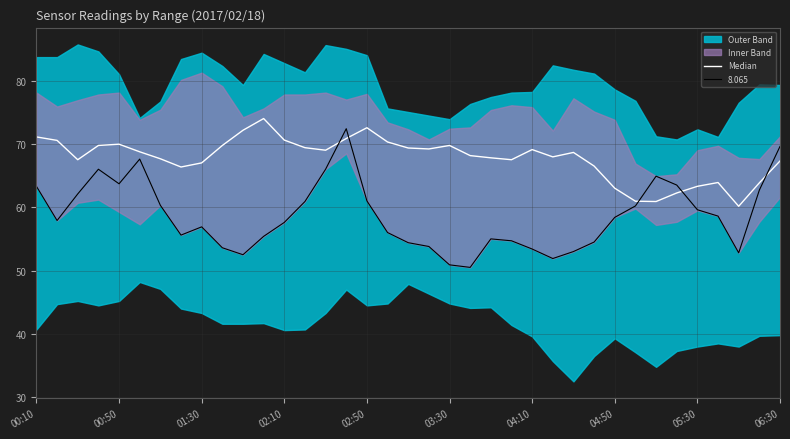

Where does the data first go above 68?

00:10